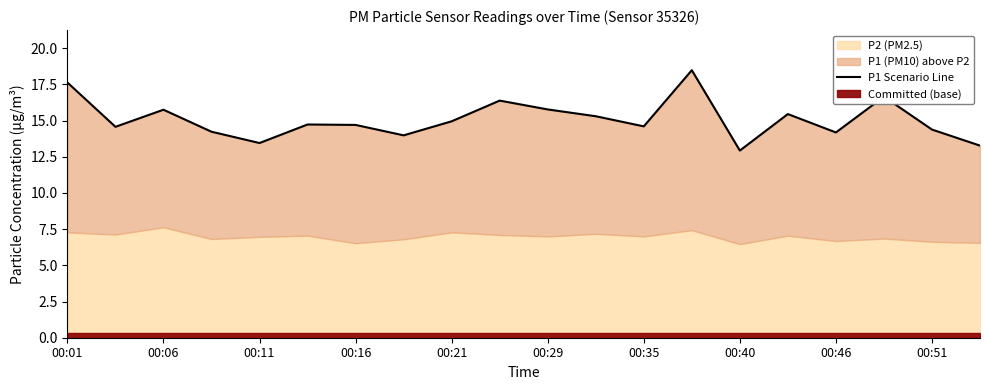

What is the value of the 15th point from the left?

12.9